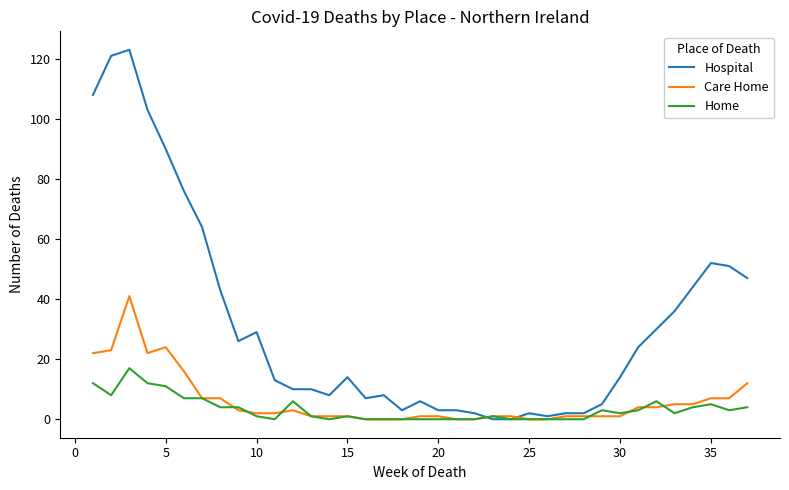

Which series has the widest spread of values?

Hospital